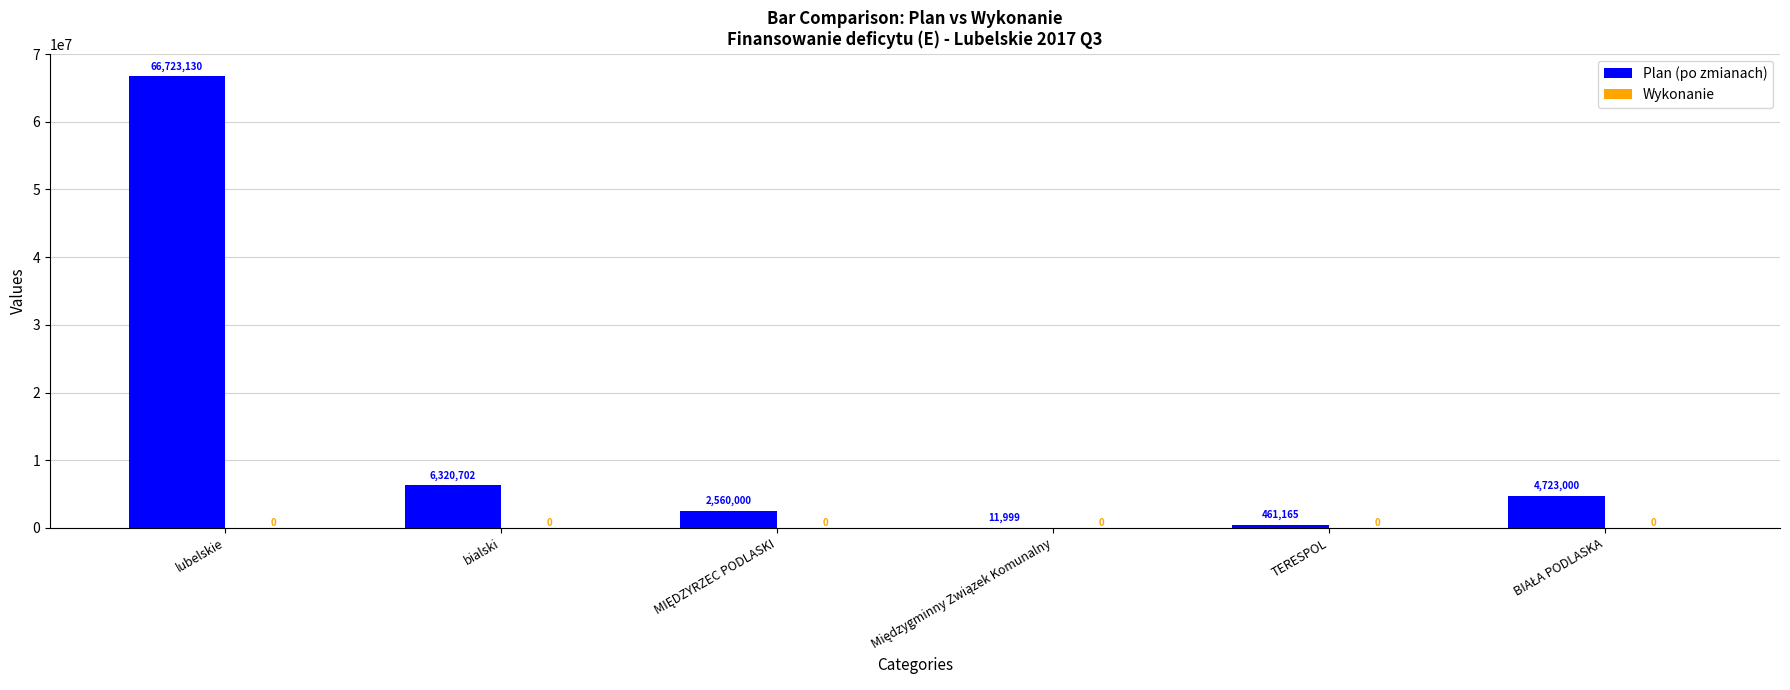

What is the ratio of the value at bialski to the value at TERESPOL?

13.7